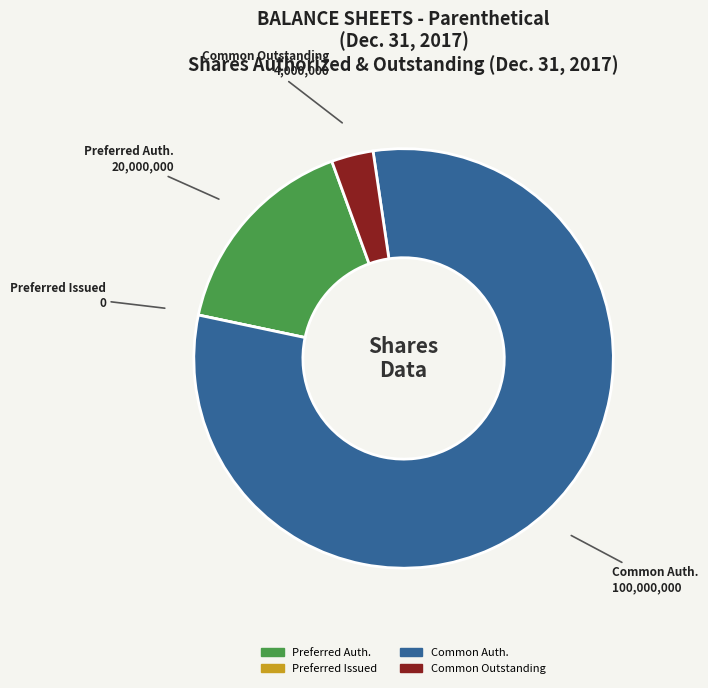

Is there a majority slice in this chart?

Yes